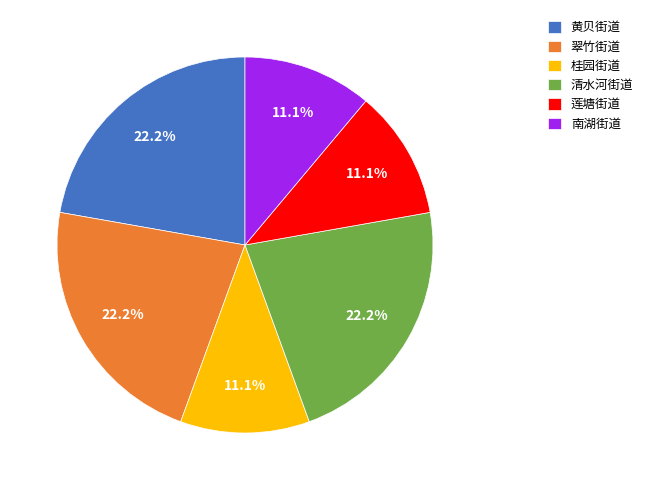

What percentage do 南湖街道 and 莲塘街道 together represent?

22.2%